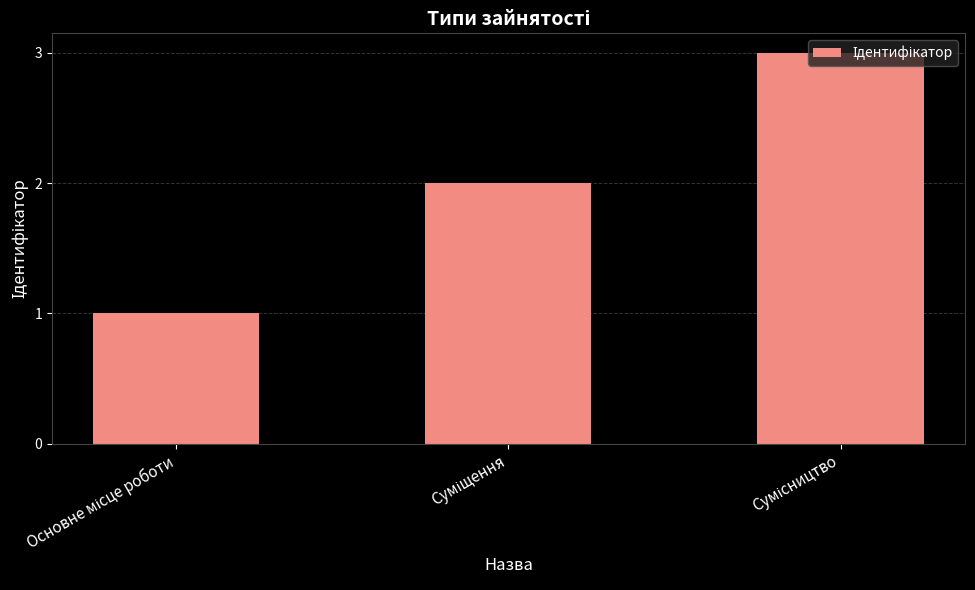

What is the greatest value displayed?

3